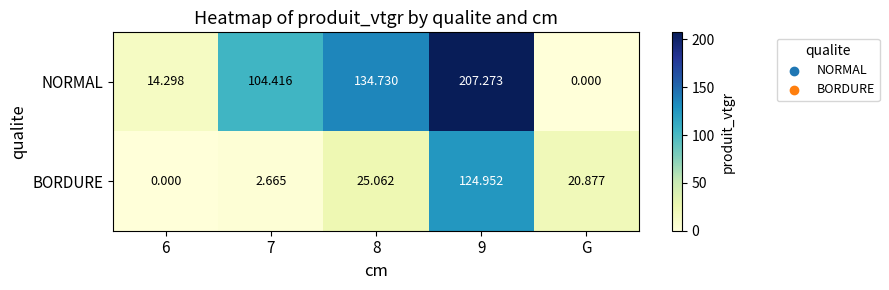

List the series in order of their overall mean, highest first.

NORMAL, BORDURE